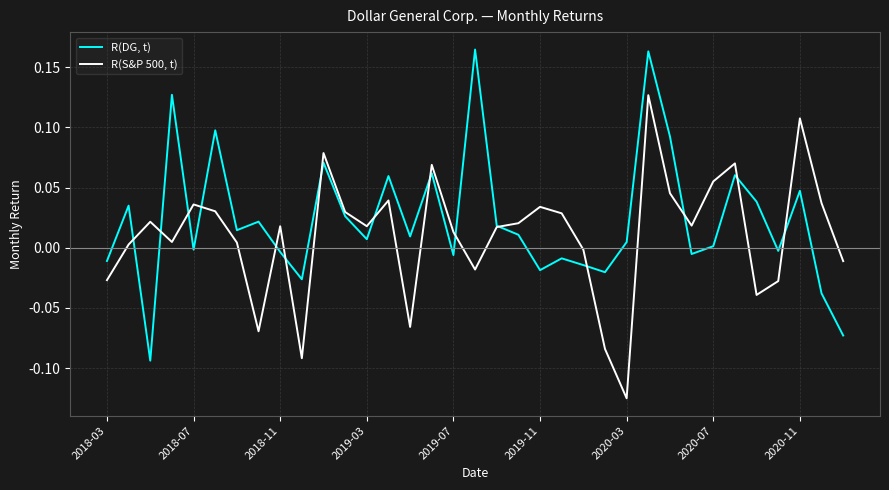

Rank the series by their average value, from highest to lowest.

R(DG, t), R(S&P 500, t)